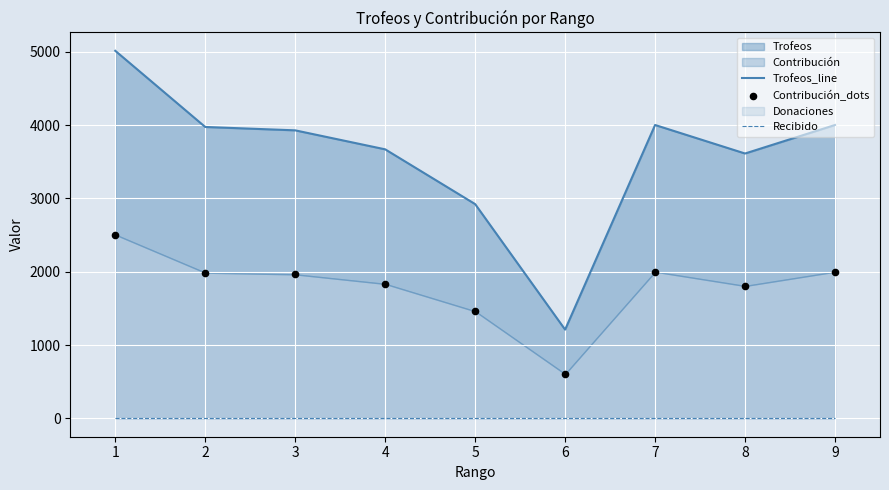

Which series has the widest spread of Y values?

Trofeos_line